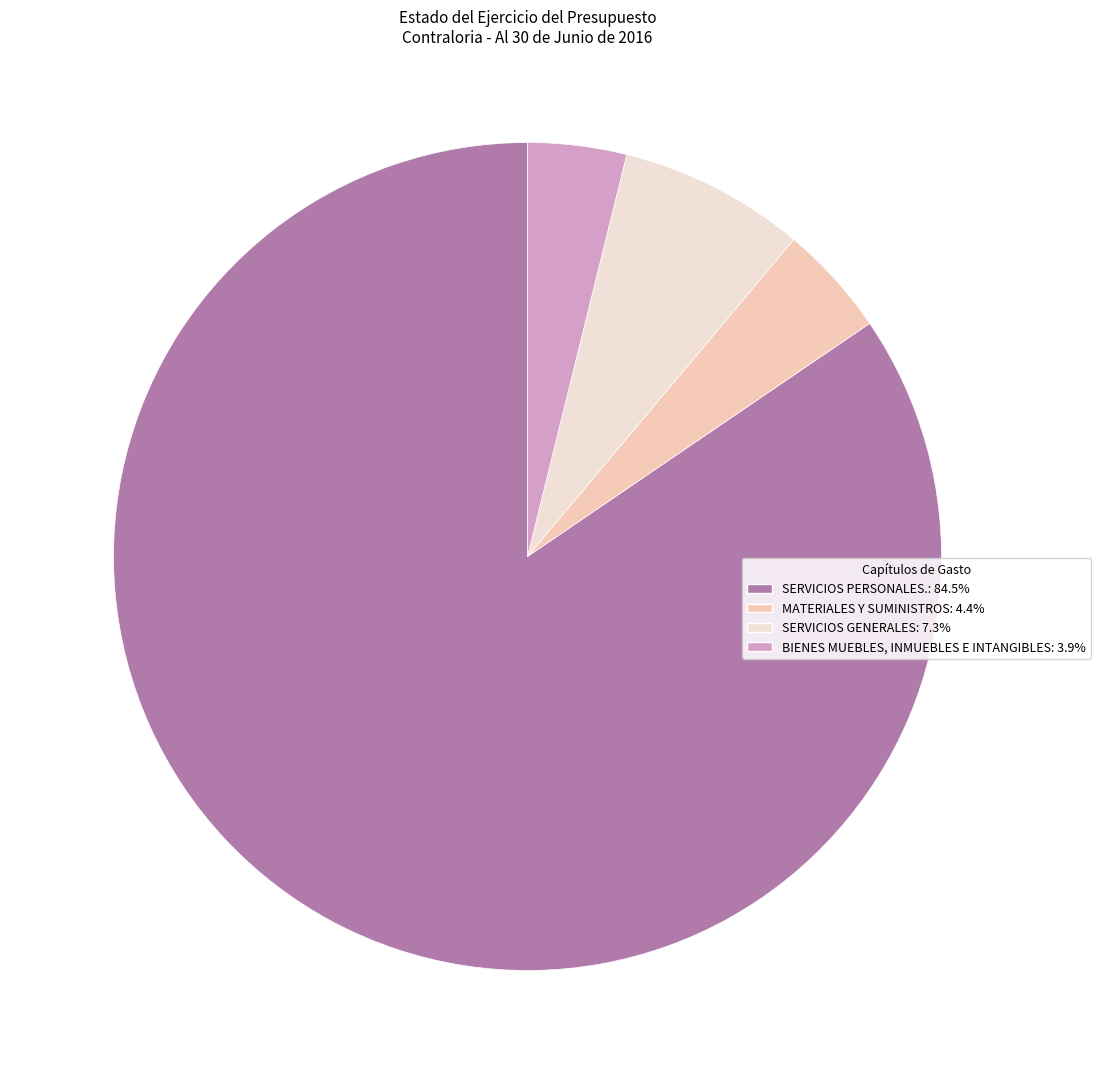

To the nearest percent, what is the difference between the SERVICIOS GENERALES and MATERIALES Y SUMINISTROS slice percentages?

3%